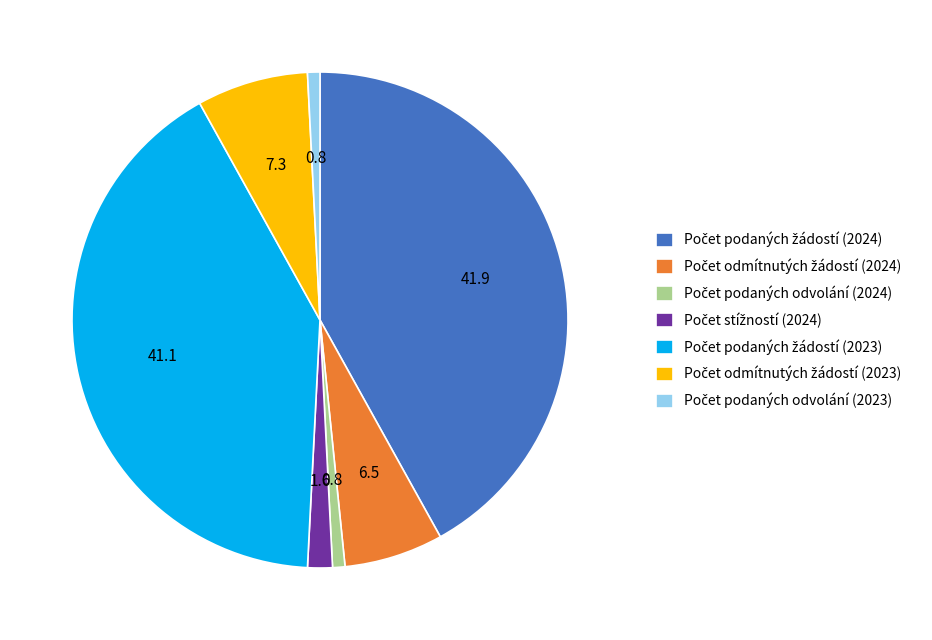

Does any single category account for the majority?

No